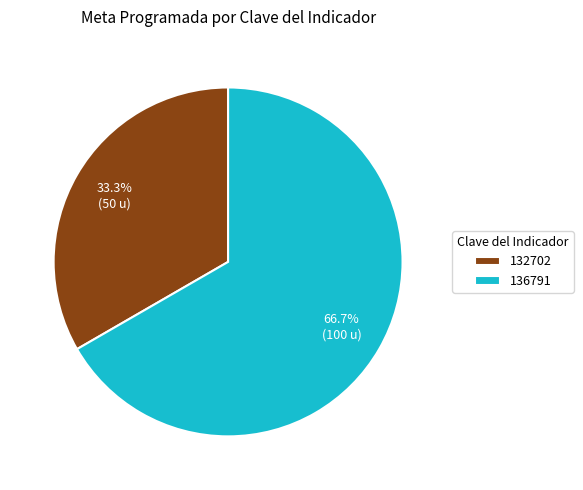

To the nearest percent, what is the difference between the largest and smallest slice percentages?

33%